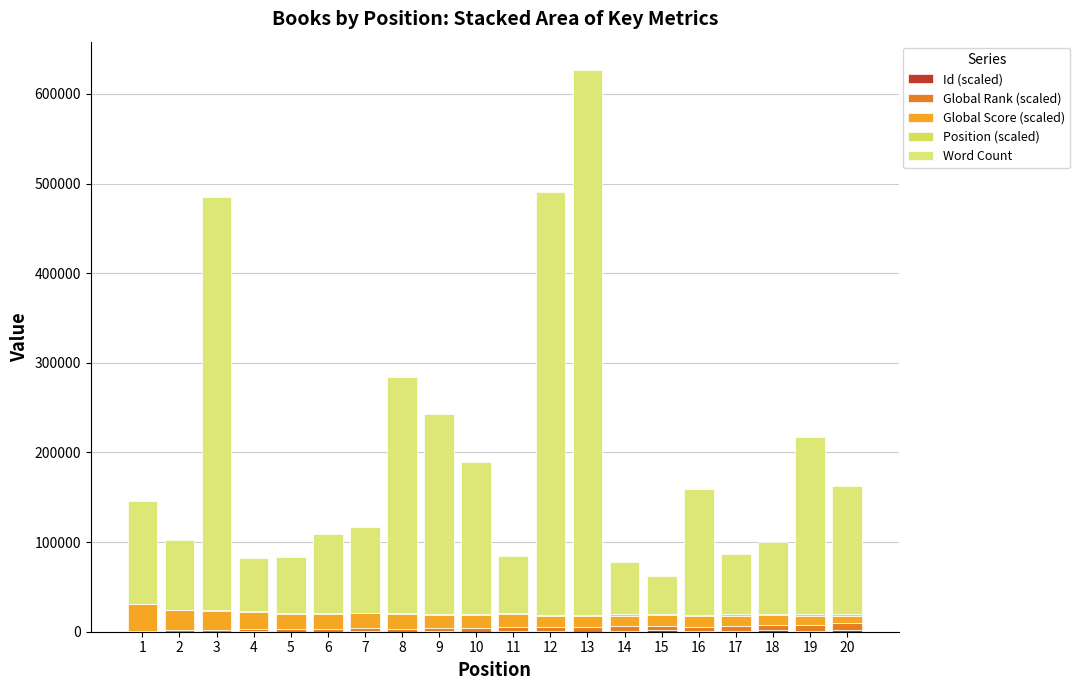

Which series has the largest total across all categories?

Word Count